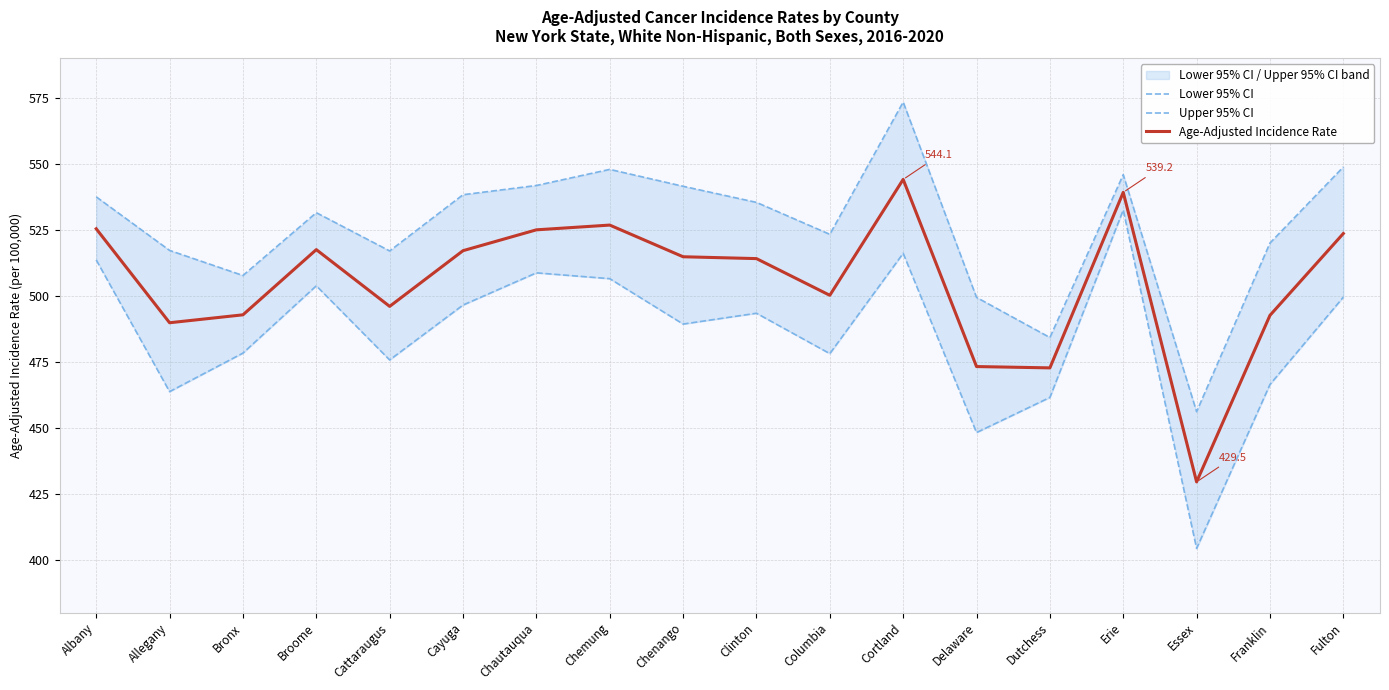

What is the minimum value shown in the chart?

404.3